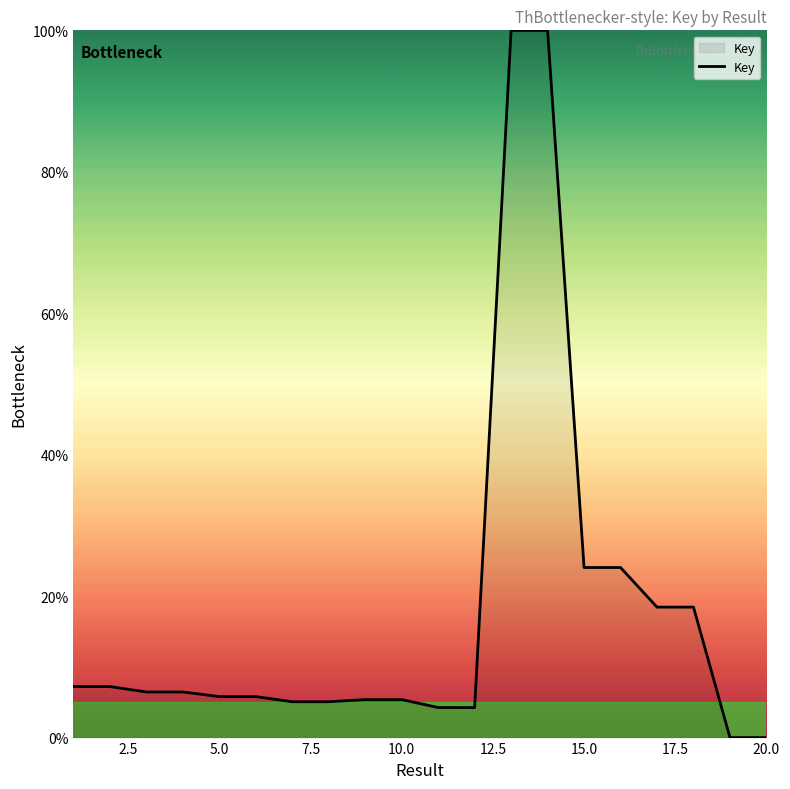

What is the difference between the maximum and minimum values?

100.0